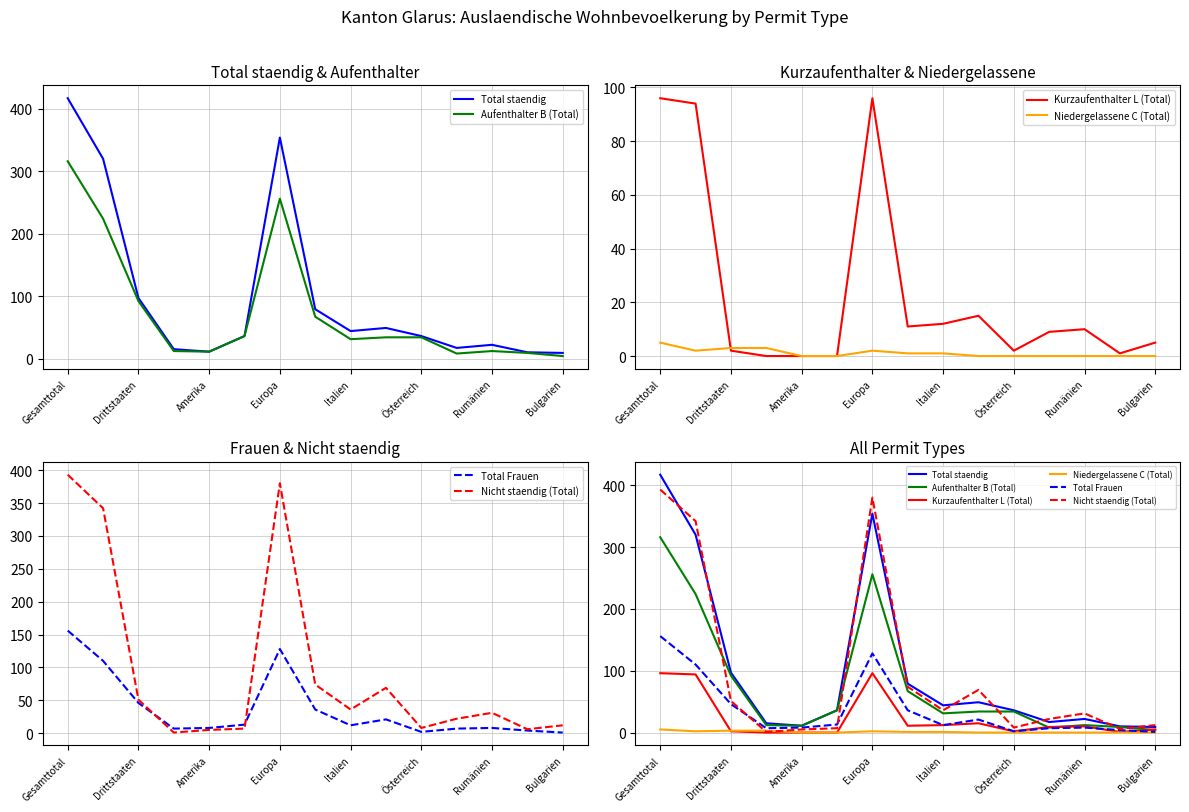

Which series has the largest total across all categories?

Total staendig